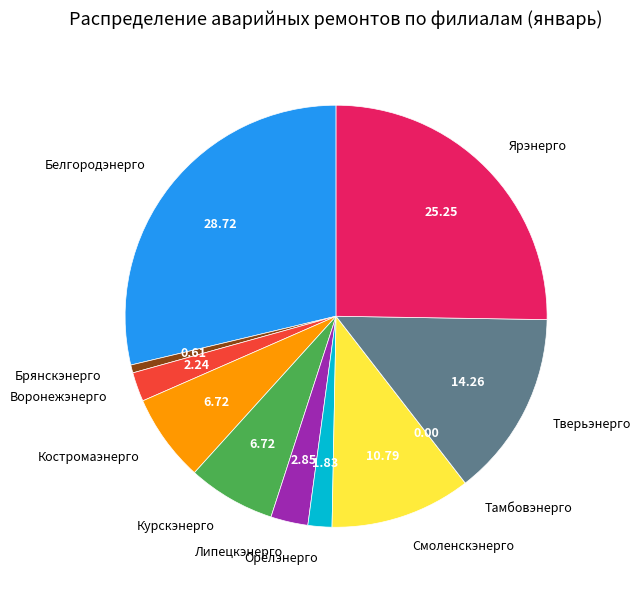

Is there a majority slice in this chart?

No